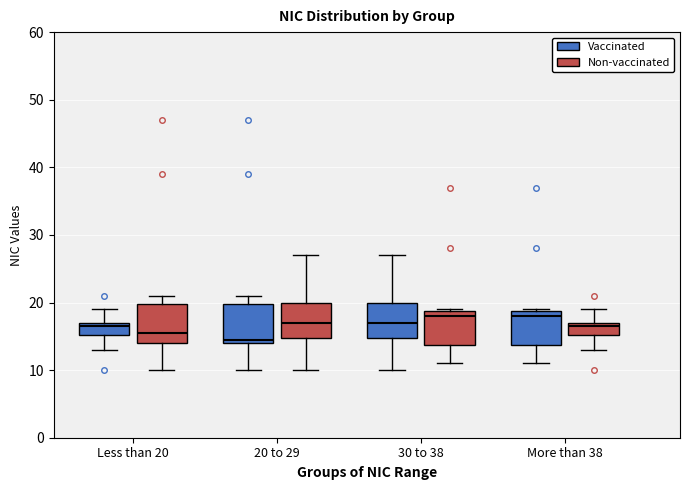

Reading left to right, transcribe this box plot: for each box, give where its median line is, the range the box spans, and where its two whiskers end, as read against the y-axis. The values are not printed on the chart, so give them approximately, as read against the axis.

Less than 20 (Vaccinated): median 17 (just below the box's upper edge), box 15 to 17, whiskers 13 to 19
Less than 20 (Non-vaccinated): median 16, box 14 to 20, whiskers 10 to 21
20 to 29 (Vaccinated): median 15, box 14 to 20, whiskers 10 to 21
20 to 29 (Non-vaccinated): median 17, box 15 to 20, whiskers 10 to 27
30 to 38 (Vaccinated): median 17, box 15 to 20, whiskers 10 to 27
30 to 38 (Non-vaccinated): median 18, box 14 to 19, whiskers 11 to 19
More than 38 (Vaccinated): median 18, box 14 to 19, whiskers 11 to 19
More than 38 (Non-vaccinated): median 17 (just below the box's upper edge), box 15 to 17, whiskers 13 to 19